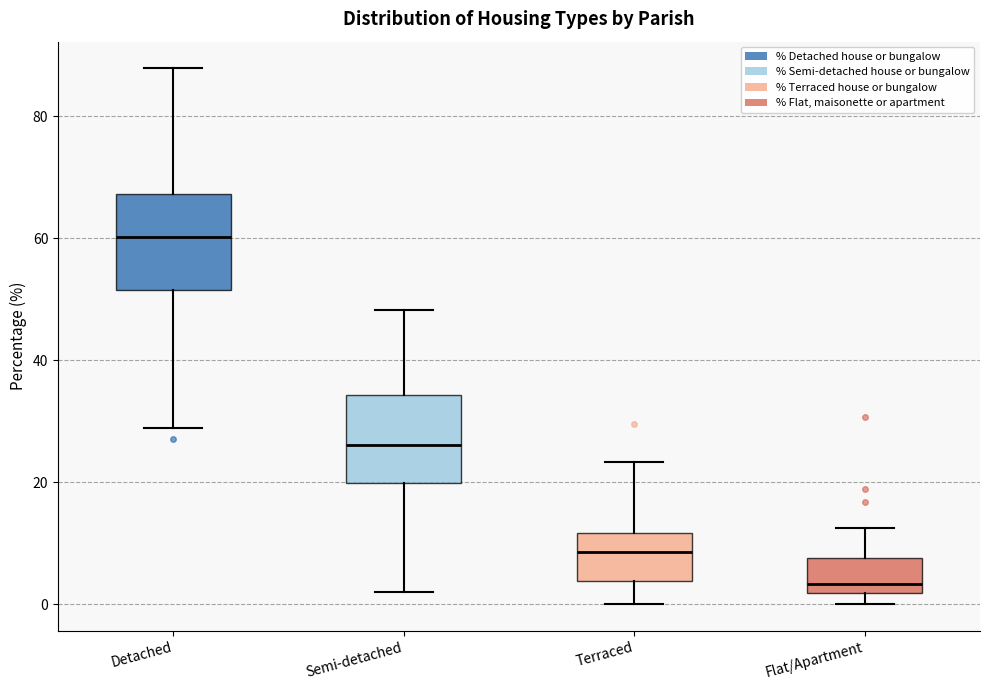

Reading left to right, read every box against the y-axis: the position of its median line, the range the box covers, and the ends of its whiskers. The values are not printed on the chart, so give them approximately, as read against the axis.

Detached: median 60, box 52 to 68, whiskers 28 to 88
Semi-detached: median 26, box 20 to 34, whiskers 2 to 48
Terraced: median 8, box 4 to 12, whiskers 0 to 24
Flat/Apartment: median 4, box 2 to 8, whiskers 0 to 12